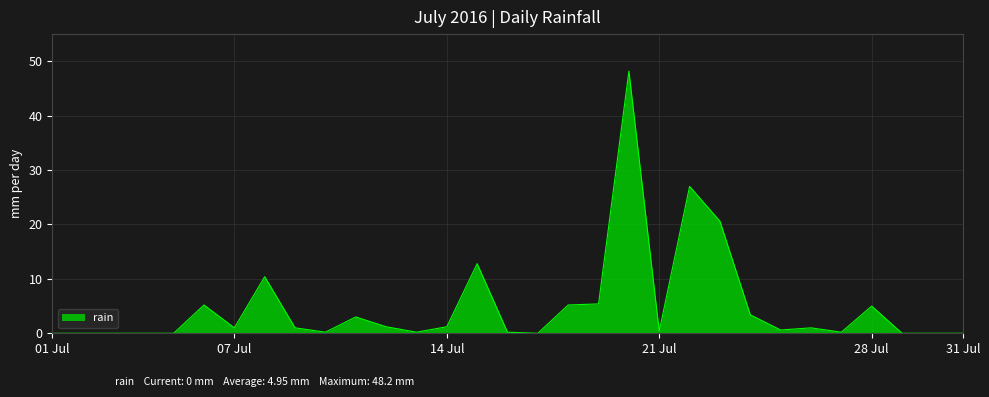

What is the difference between the maximum and minimum values?

48.2